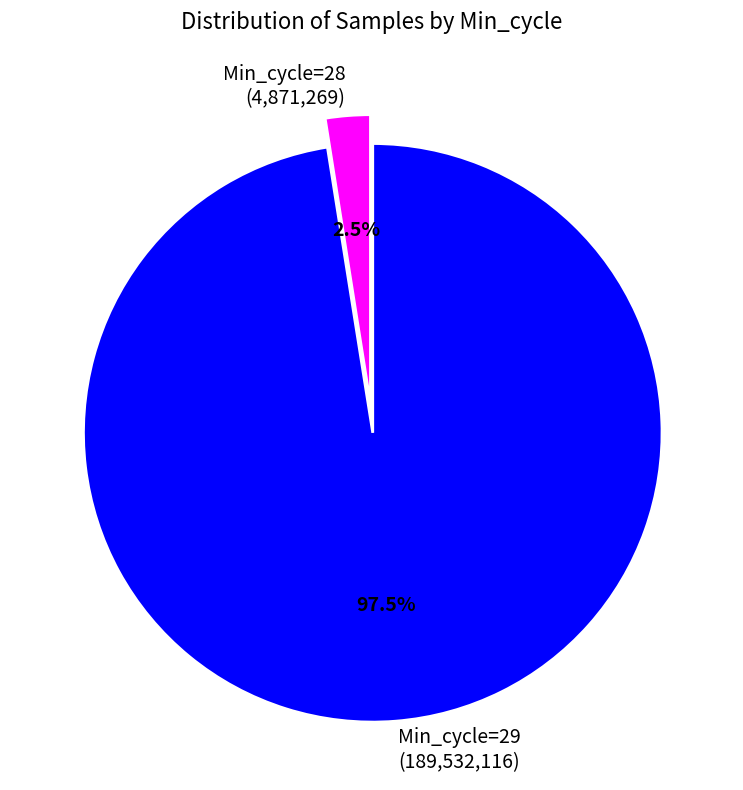

To the nearest percent, what is the average slice percentage?

50%